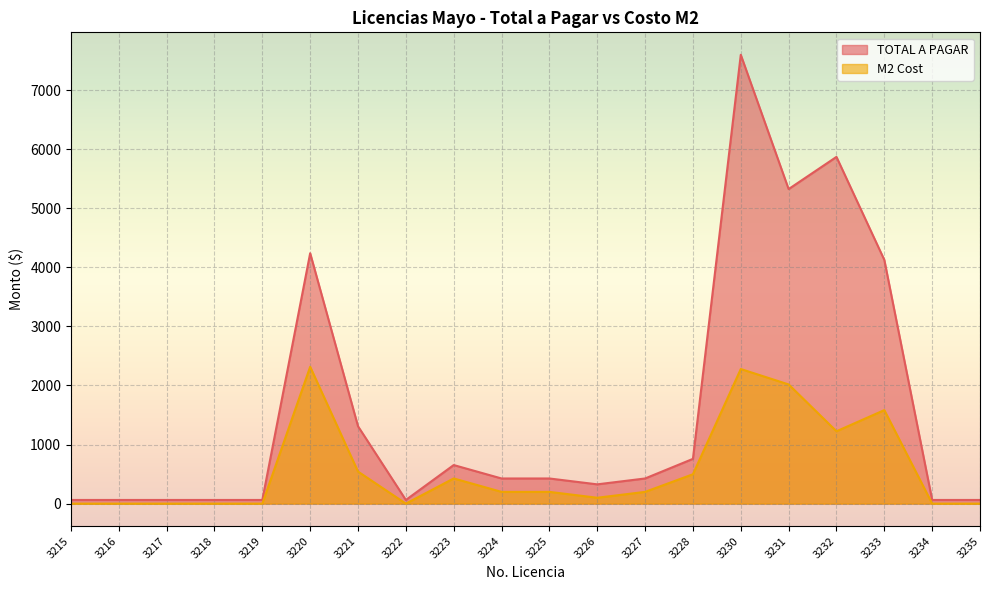

At which category does M2 Cost reach its first local peak?

3220